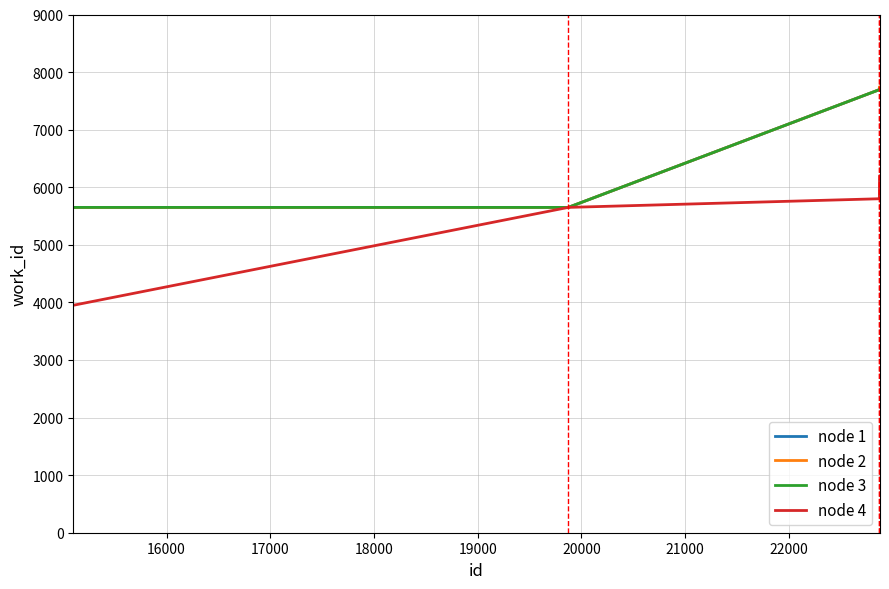

What is the minimum value shown in the chart?

3950